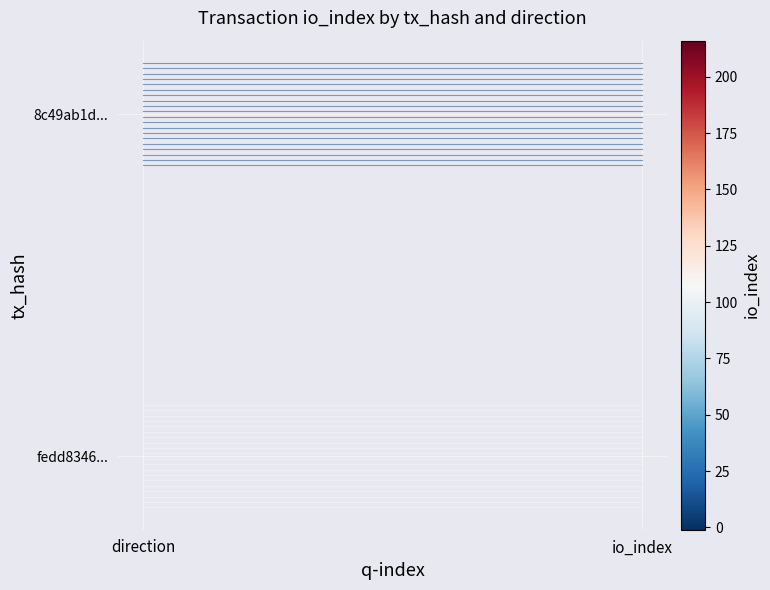

What is the sum of all fedd8346... values?

-0.3